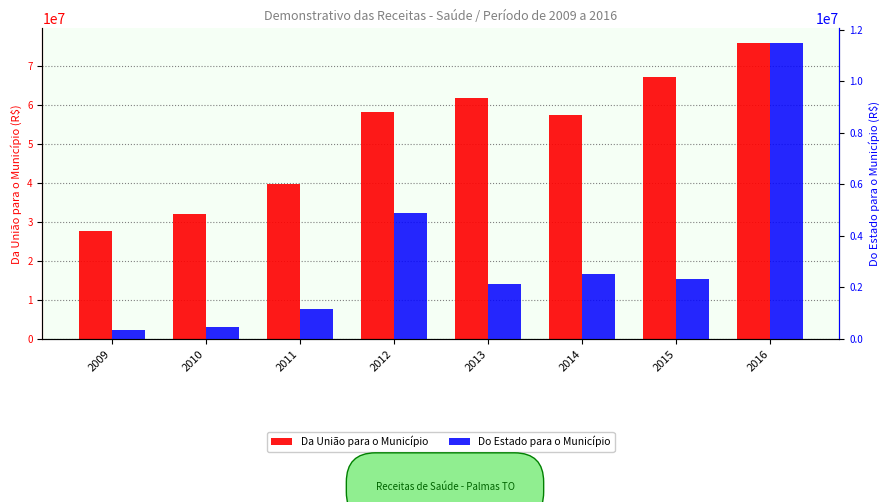

What is the value of the Do Estado para o Município bar at the 5th from the left?

2145130.8